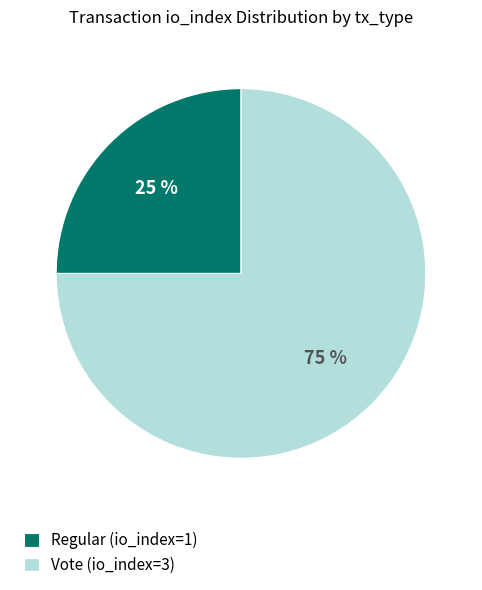

True or false: Vote (io_index=3) accounts for 75% of the total.

True